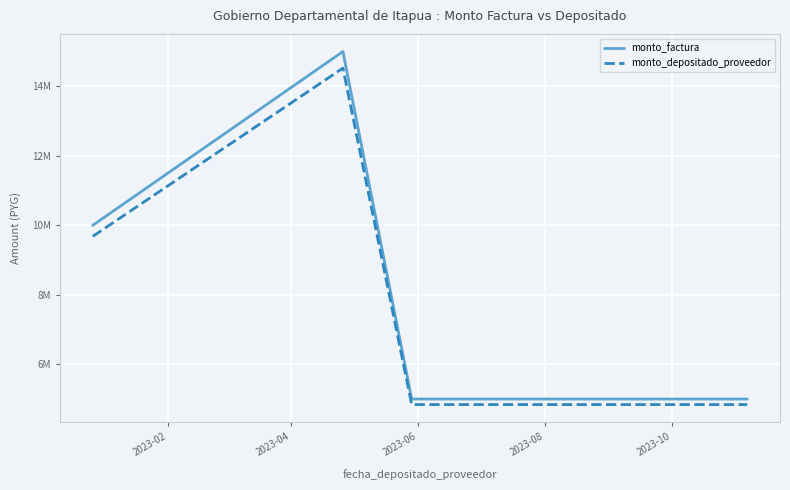

What is the value of the monto_factura point at the 6th from the left?

5000000